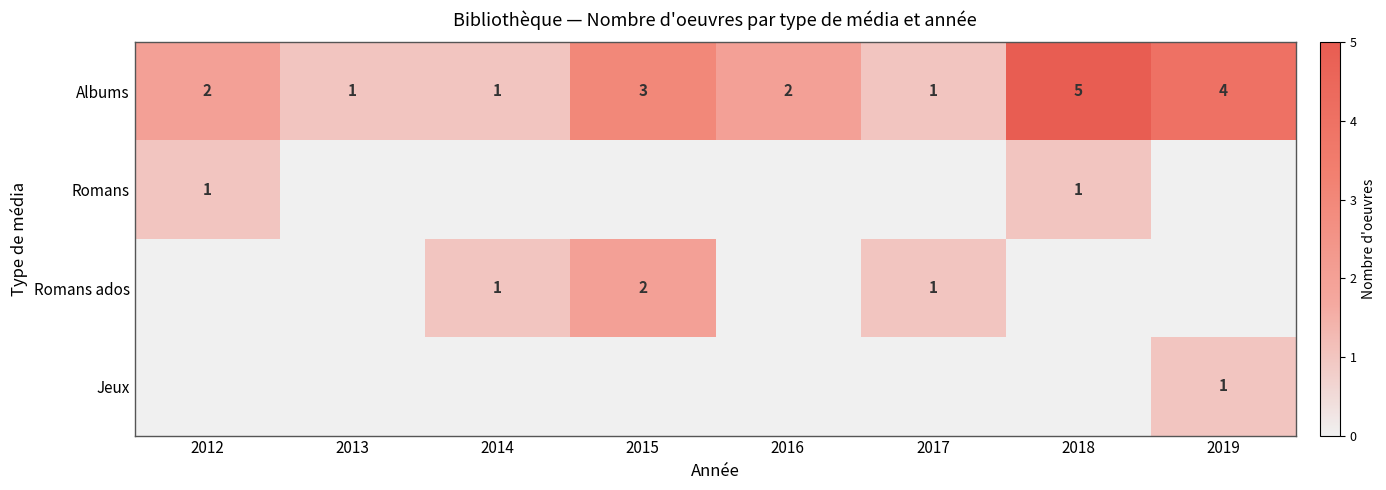

At which label is Albums closest to 3?

2015